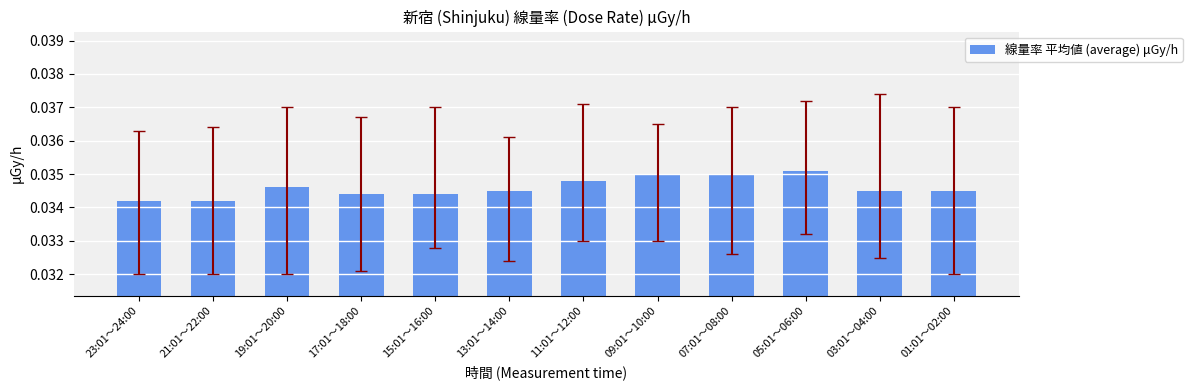

The value at 11:01～12:00 is 0.1. True or false?

False